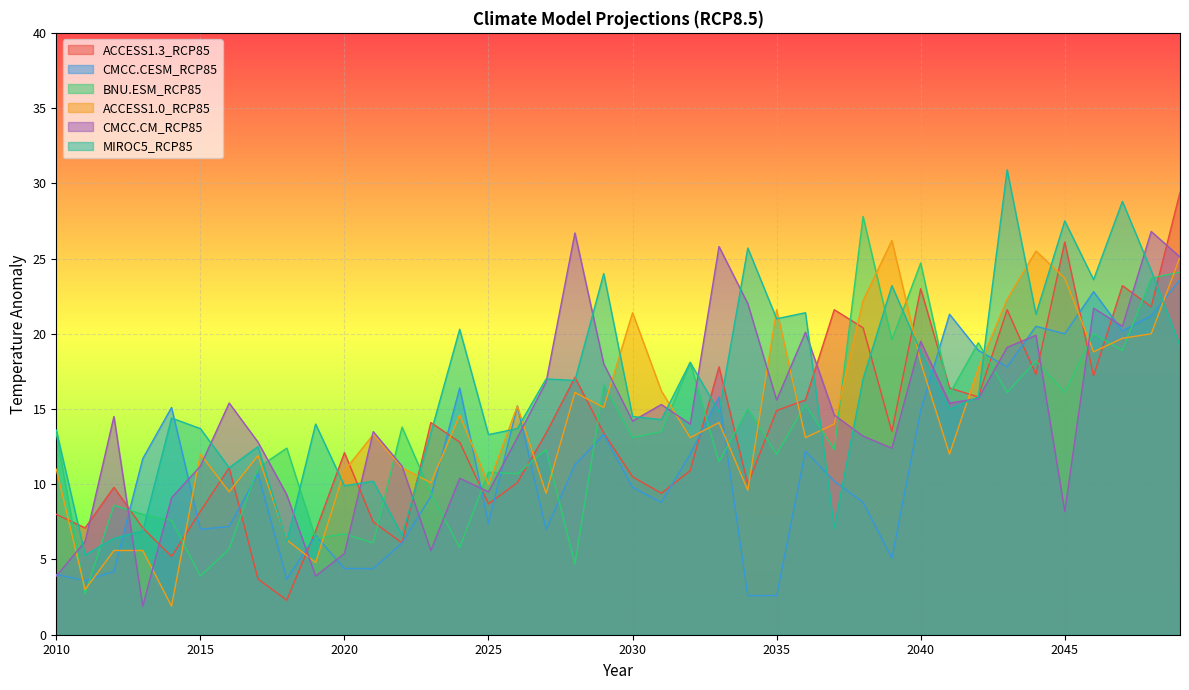

How many interior local peaks does the MIROC5_RCP85 series have?

14